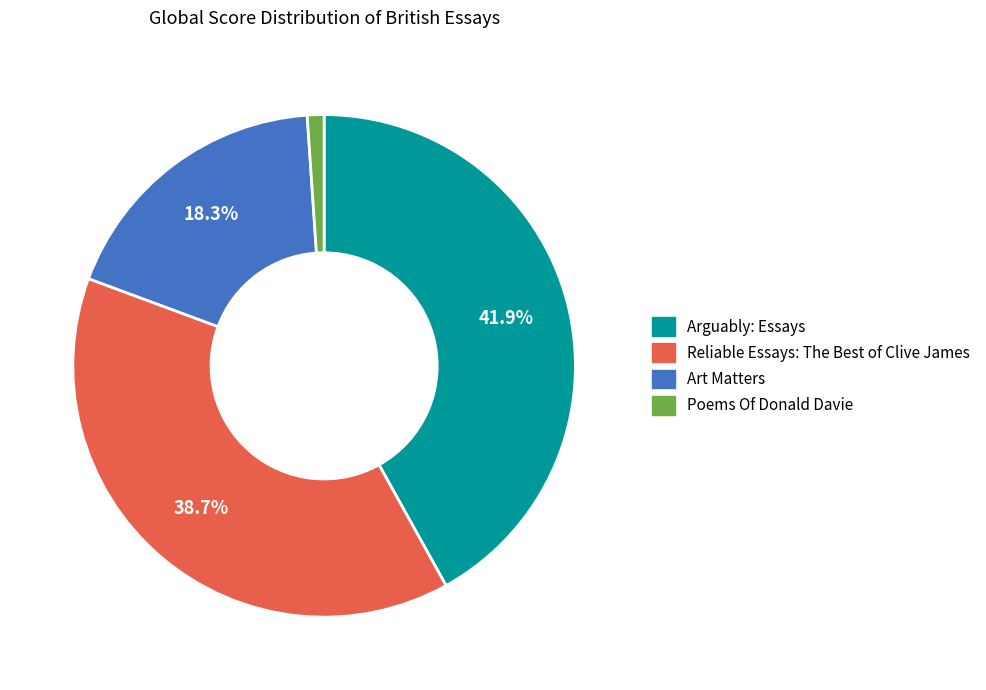

Rank the categories by value from lowest to highest.

Poems Of Donald Davie, Art Matters, Reliable Essays: The Best of Clive James, Arguably: Essays